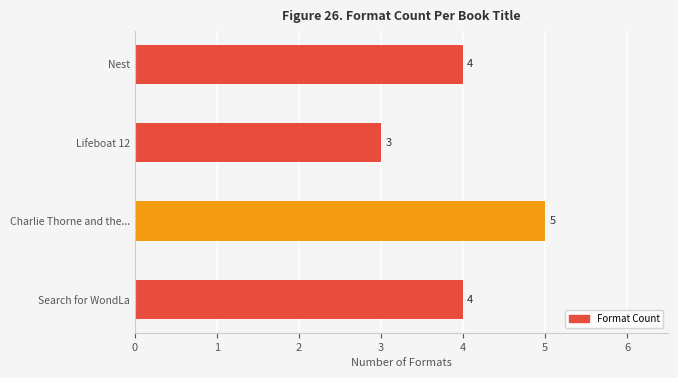

Which label corresponds to the smallest value in the chart?

Lifeboat 12